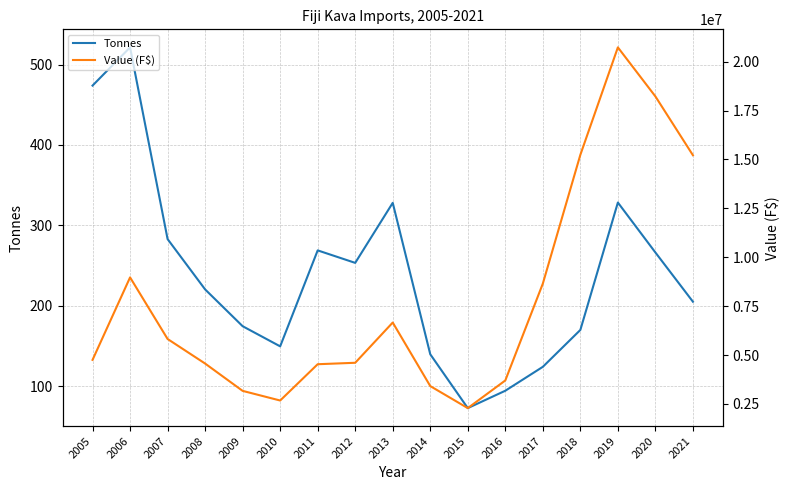

List the series in order of their peak value, lowest first.

Tonnes, Value (F$)